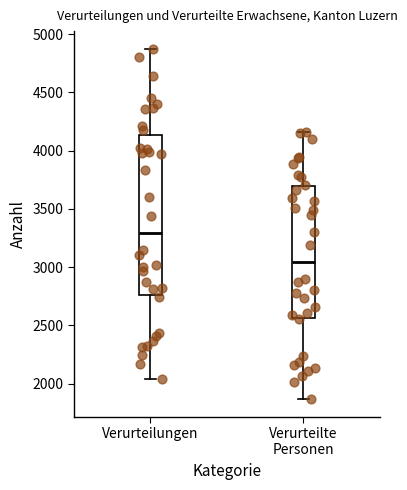

Reading left to right, transcribe this box plot: for each box, give where its median line is, the range the box spans, and where its two whiskers end, as read against the y-axis. The values are not printed on the chart, so give them approximately, as read against the axis.

Verurteilungen: median 3300, box 2750 to 4150, whiskers 2050 to 4900
Verurteilte Personen: median 3050, box 2550 to 3700, whiskers 1850 to 4150